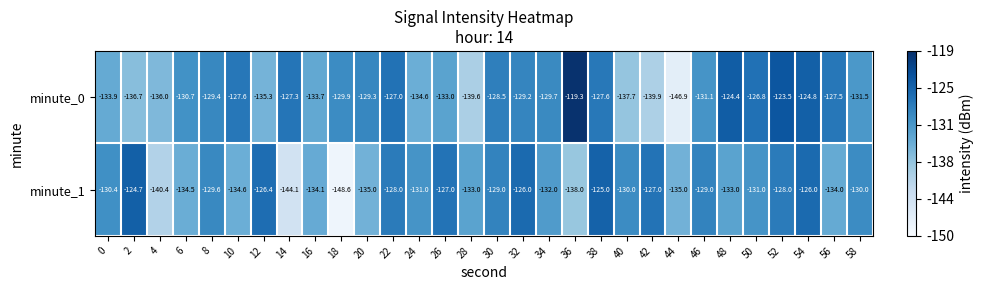

Count the number of categories in the chart.

30